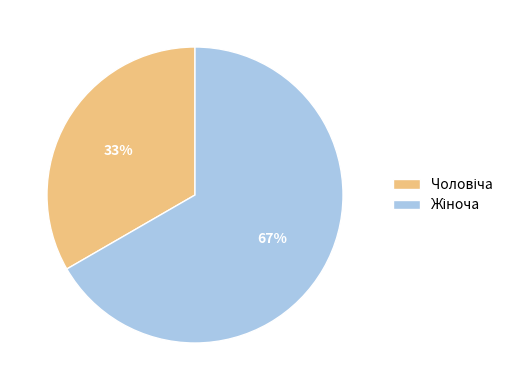

Does any single category account for the majority?

Yes